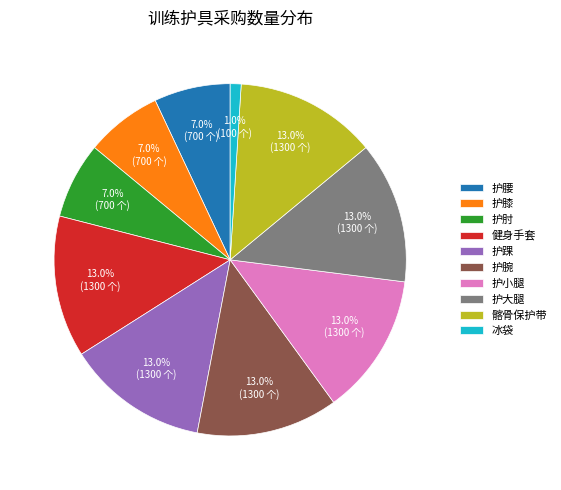

What percentage is the 护腰 slice, to the nearest percent?

7%